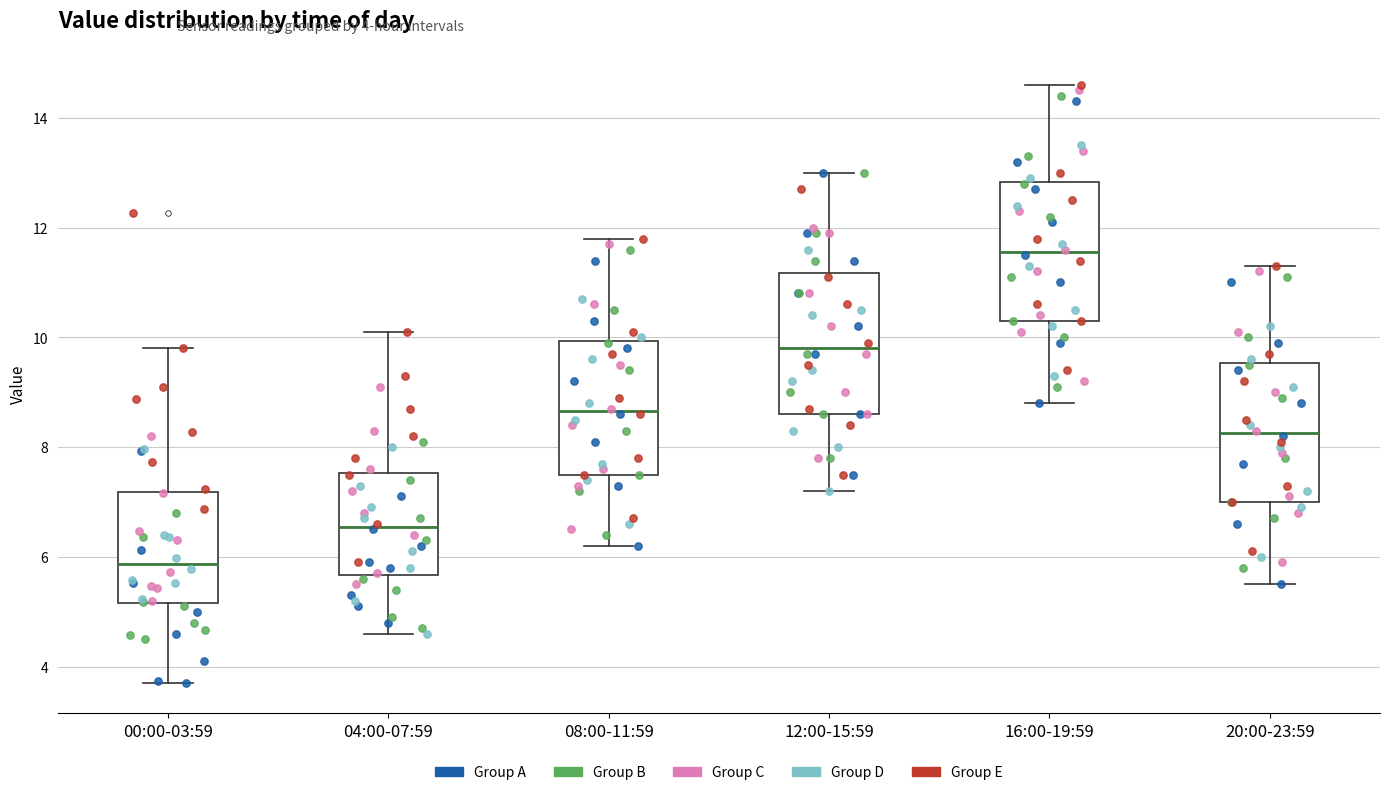

Where does the lower whisker of the box for 20:00-23:59 end on the y-axis? The values are not printed on the chart, so give them approximately, as read against the axis.

5.6